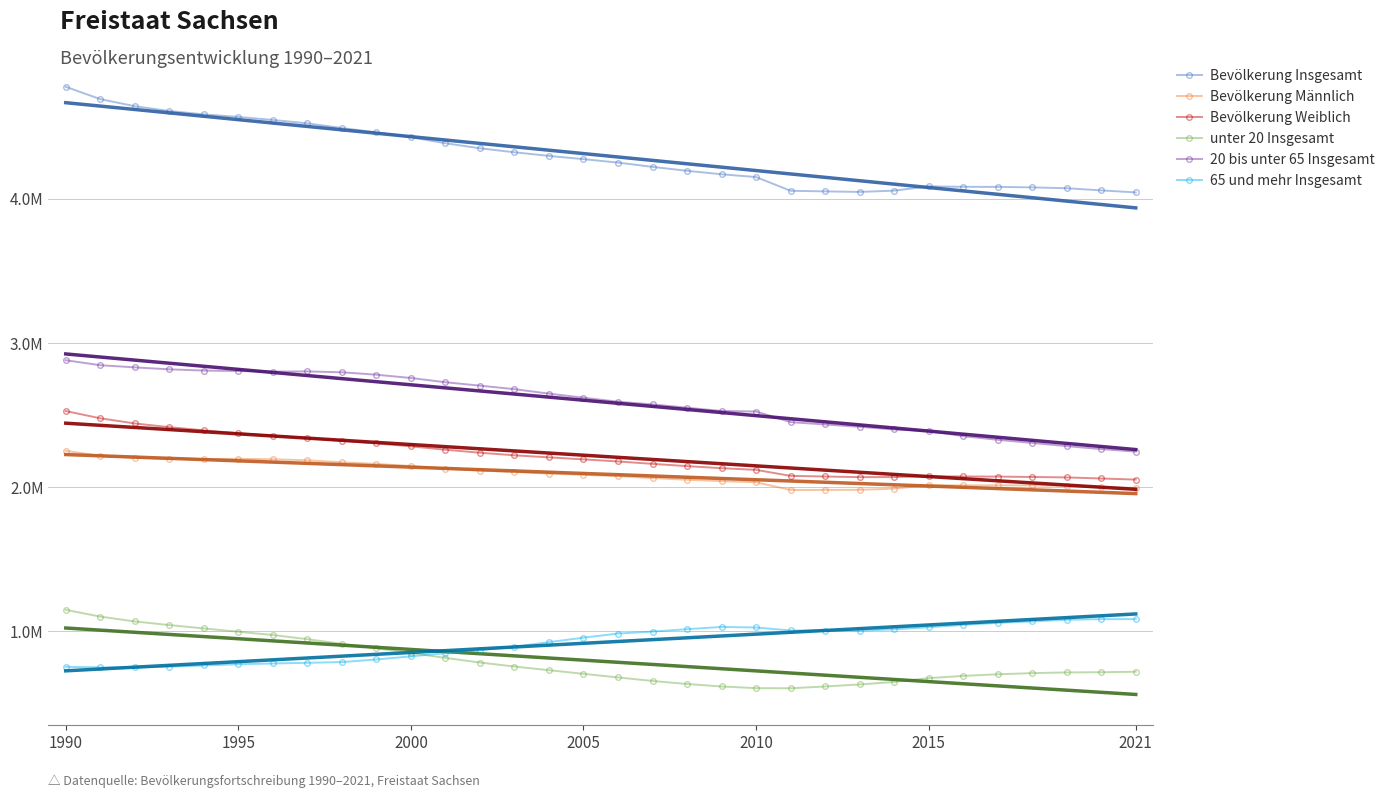

True or false: Bevölkerung Weiblich and Bevölkerung Insgesamt intersect in this chart.

False